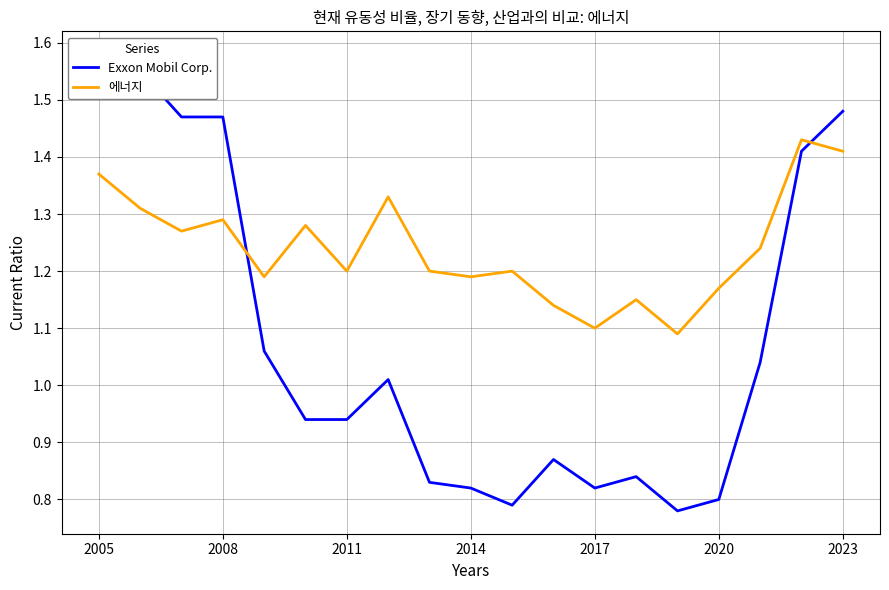

Which series ends up on top after the final intersection of Exxon Mobil Corp. and 에너지?

Exxon Mobil Corp.